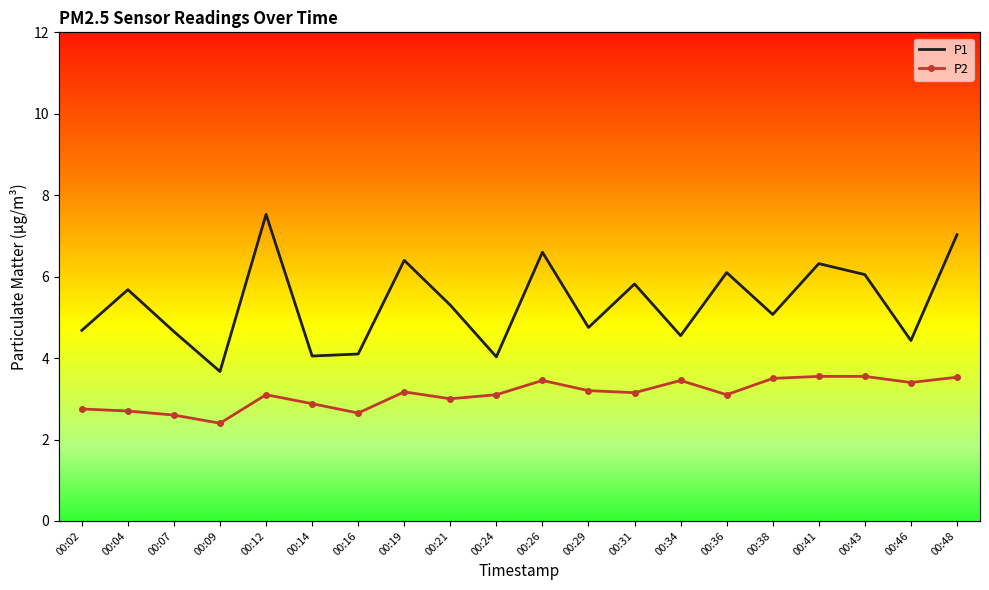

What is the difference between the maximum and minimum values in the P1 series?

3.9